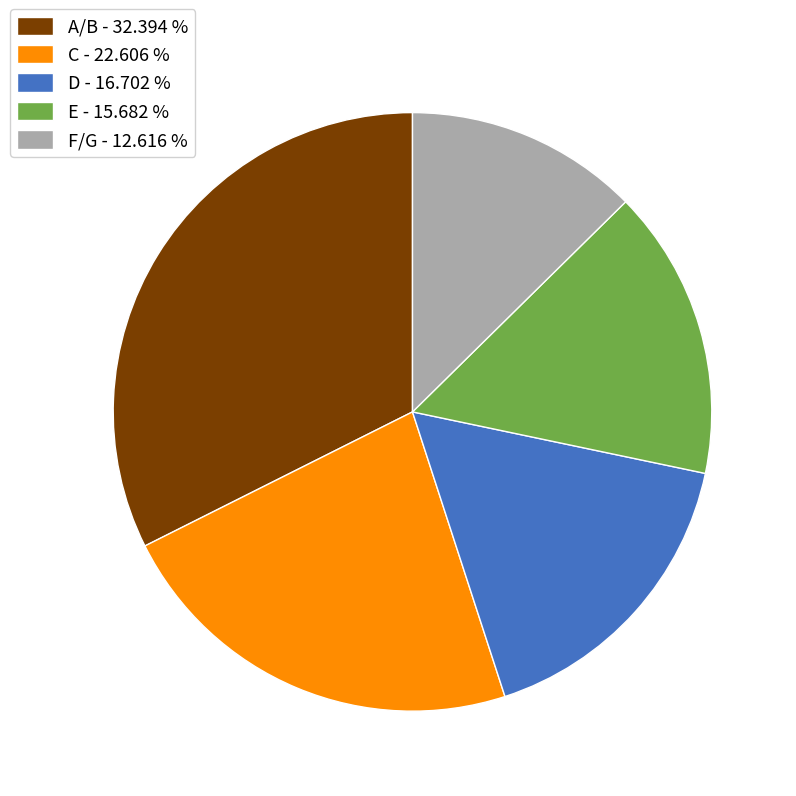

Is D the majority of the pie?

No